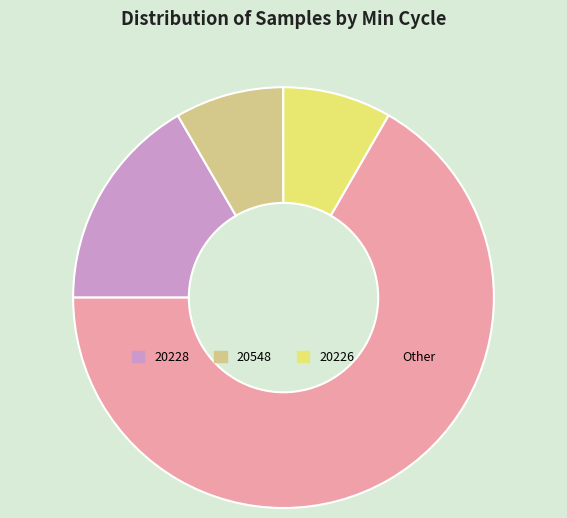

How many segments does this pie chart have?

4